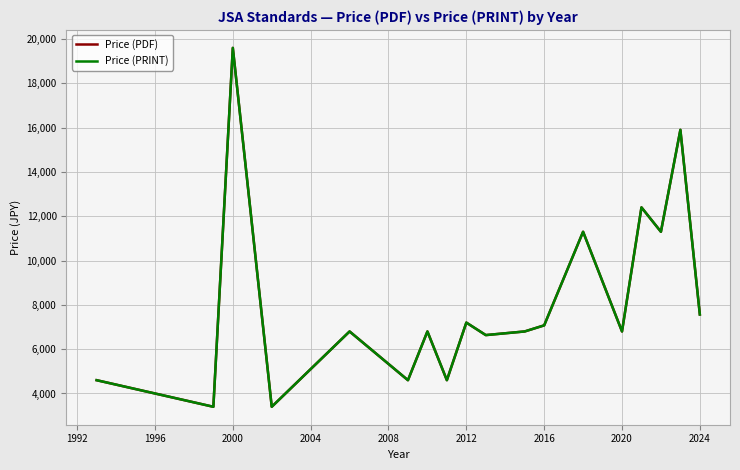

How many interior local valleys does the Price (PRINT) series have?

7